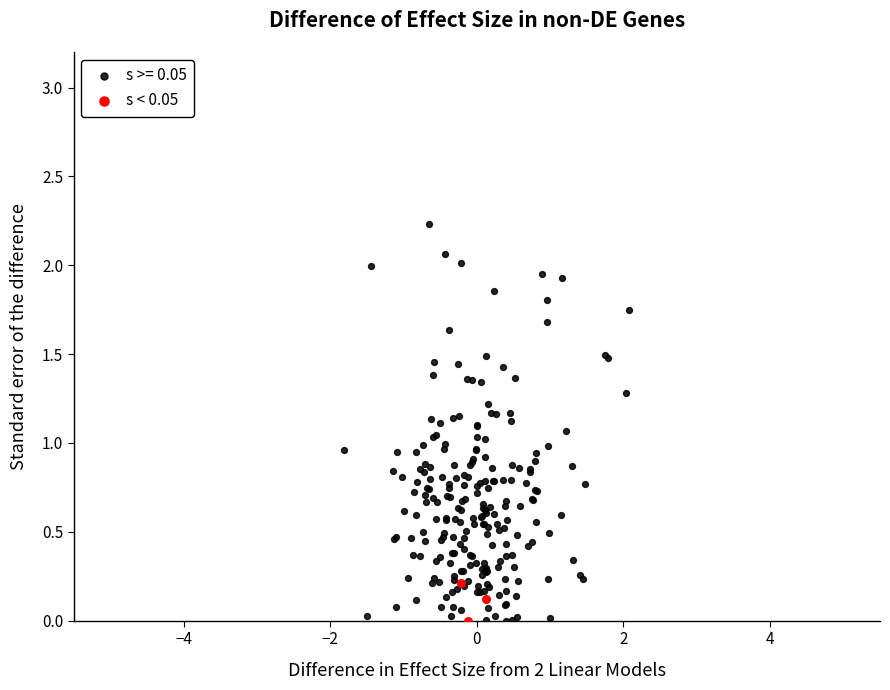

Which series contains the highest Y value?

s >= 0.05